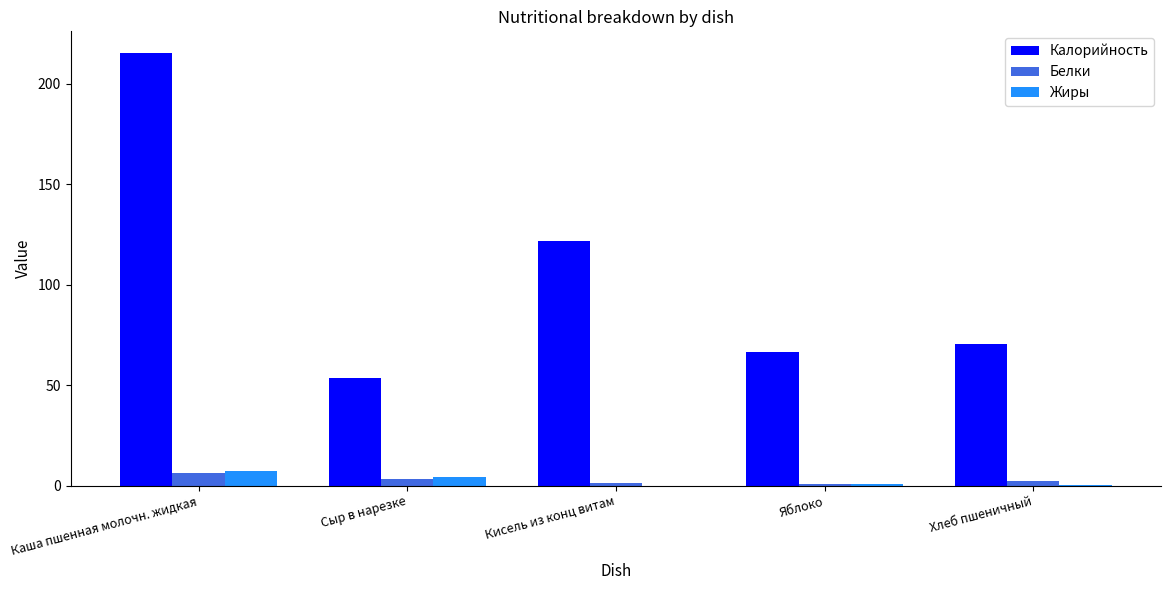

At which label does Калорийность first exceed 70?

Каша пшенная молочн. жидкая